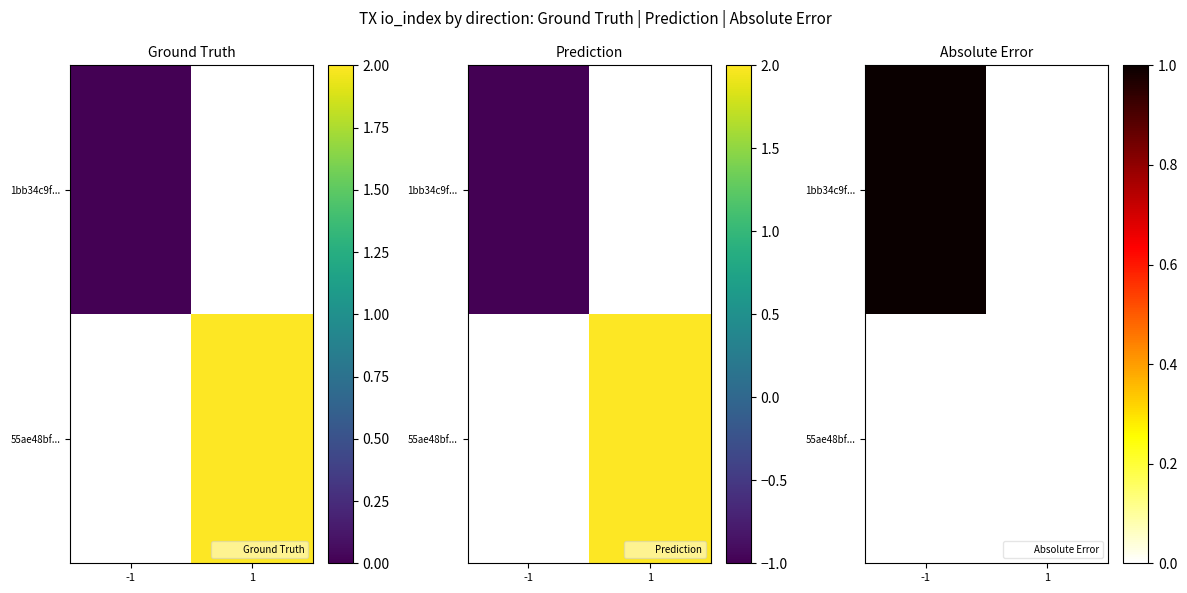

Between 1 and -1, which is larger?

-1